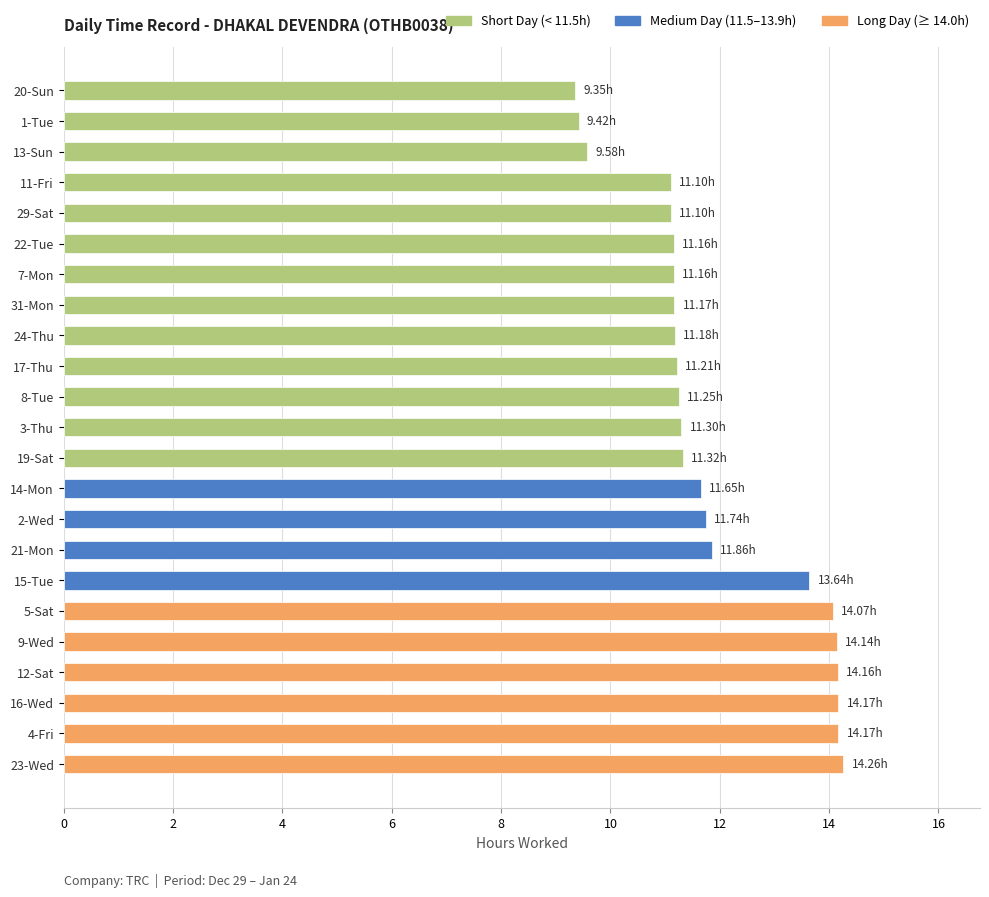

What is the difference between the maximum and minimum values?

4.9